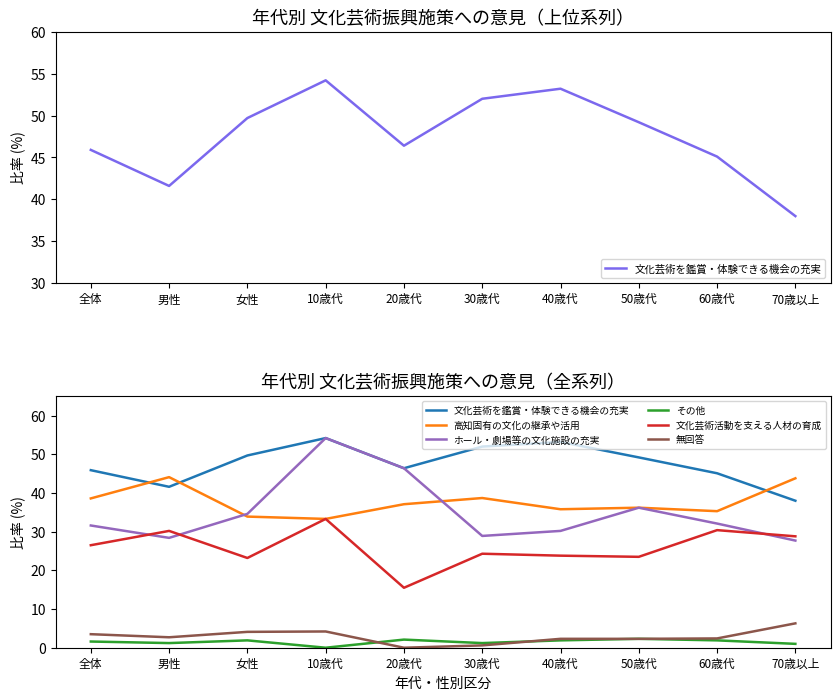

At which category is the sum across all series the highest?

10歳代